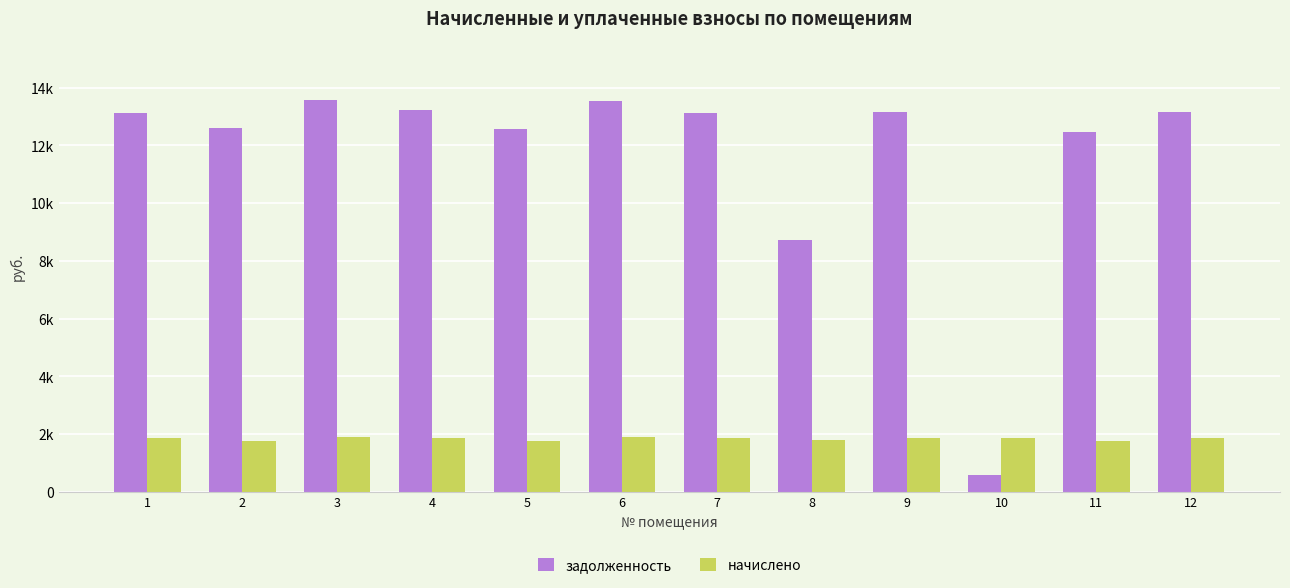

What are all the series names shown in the legend?

задолженность, начислено